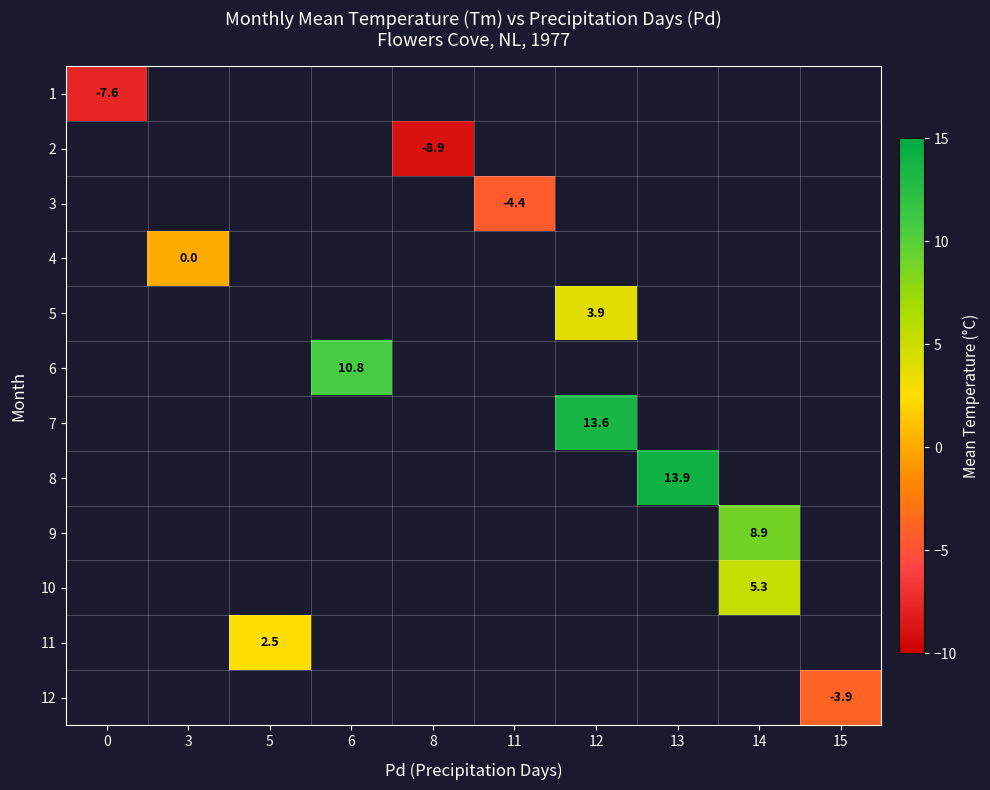

The value of 9 at 14 is 2.4. True or false?

False